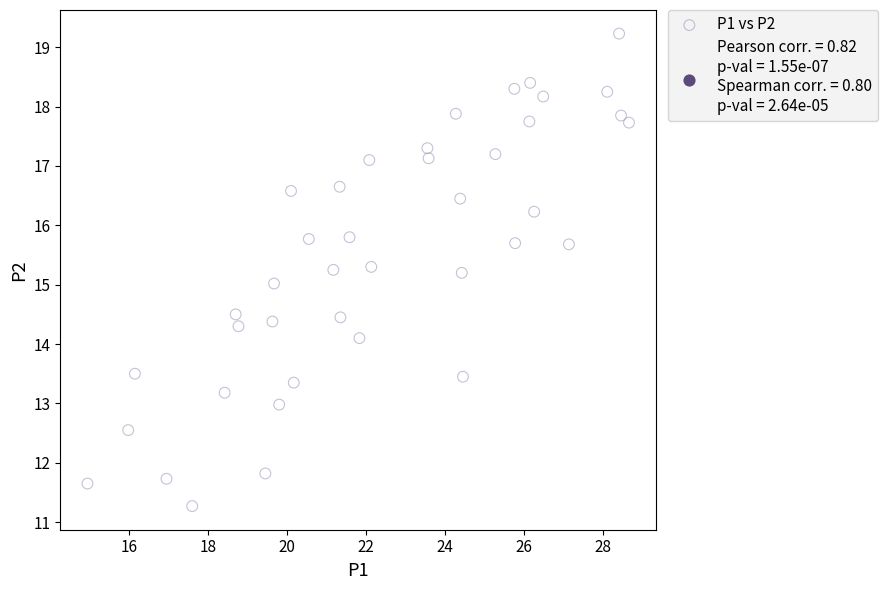

What is the range of X values (max minus min)?

13.7